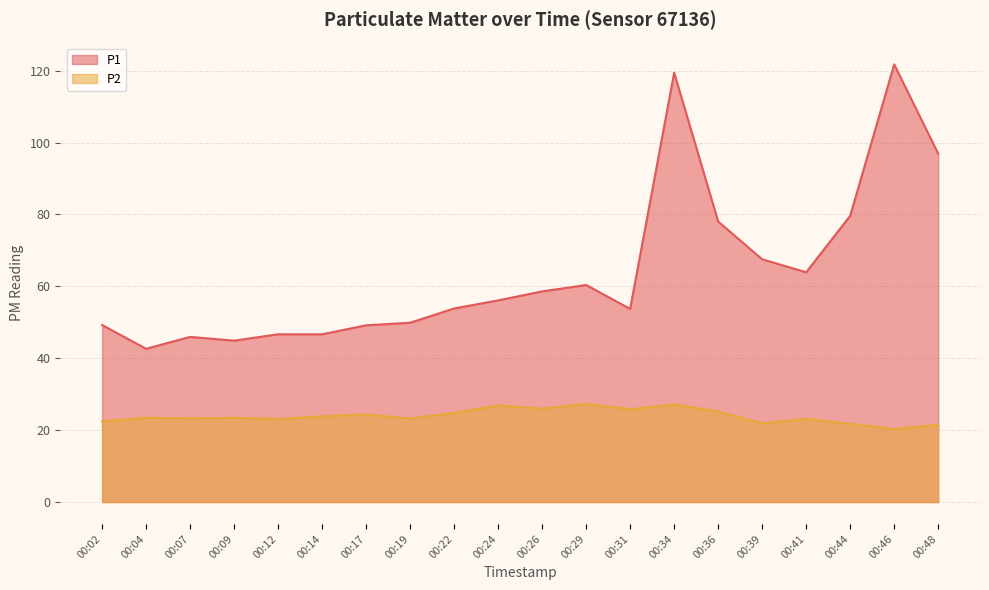

What are all the series names shown in the legend?

P1, P2